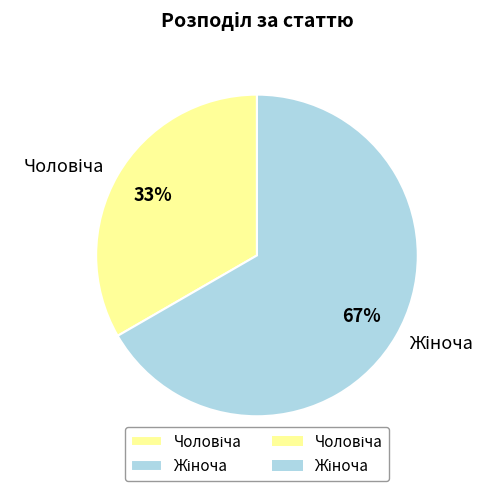

Is there any slice that represents more than half of the pie?

Yes